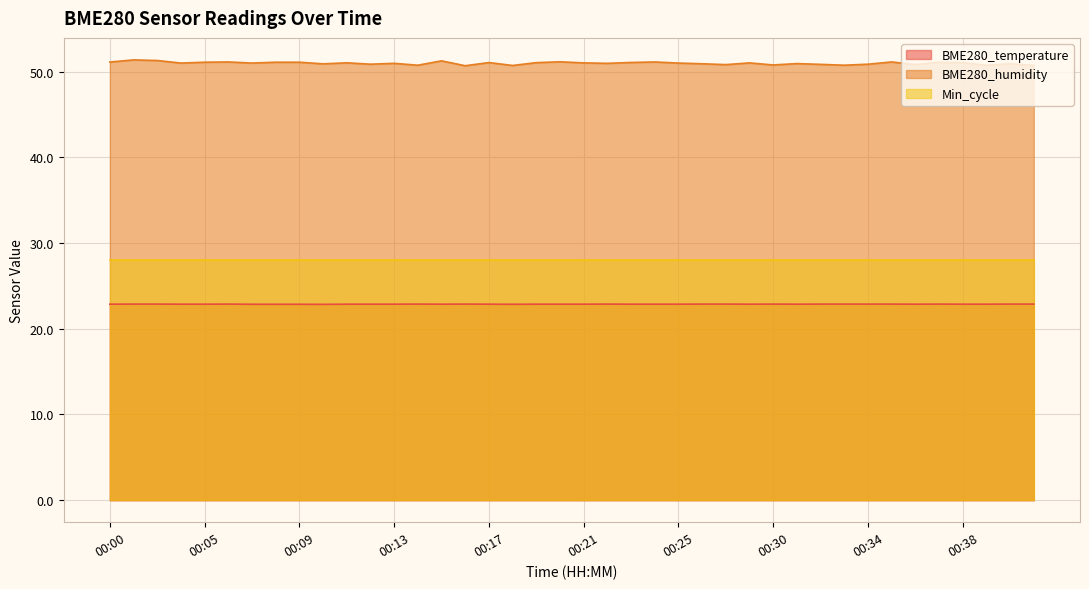

Is it true that BME280_temperature equals 15.3 at 00:23?

False